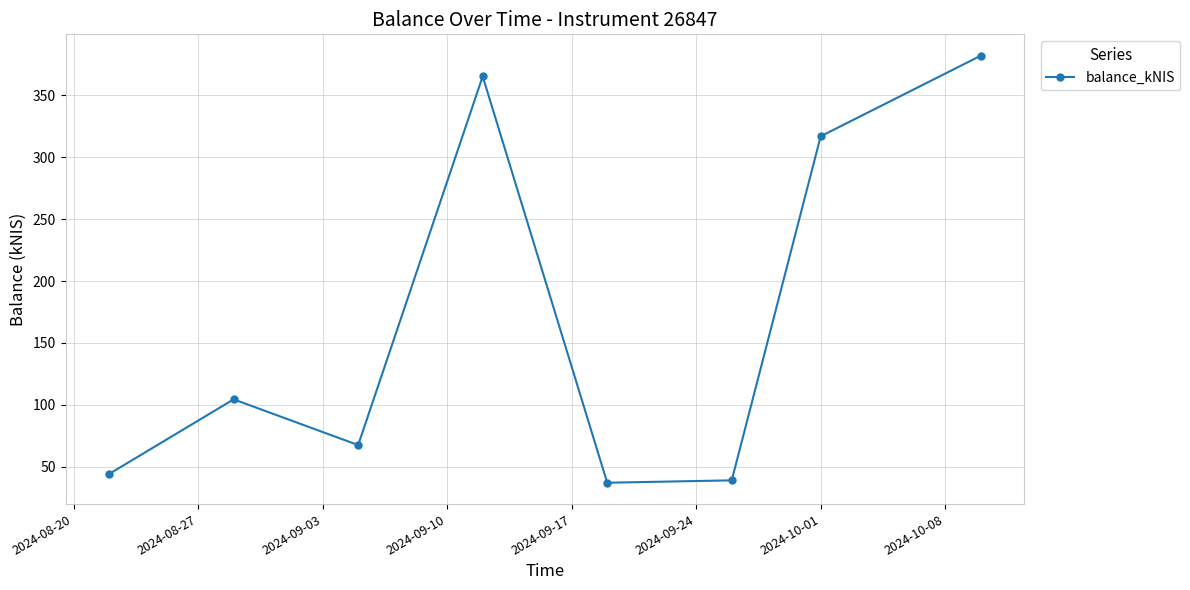

What is the sum of all values?

1356.4